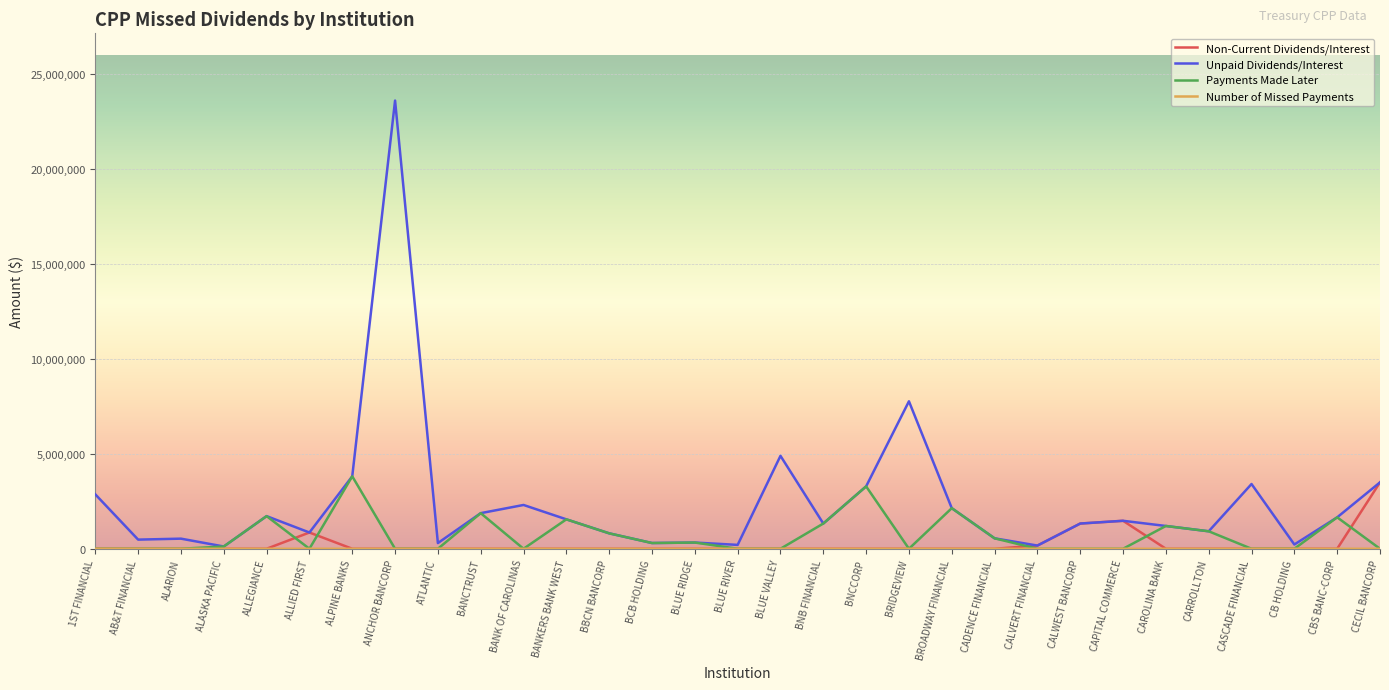

Is it true that Payments Made Later equals -2014752.1 at ANCHOR BANCORP?

False